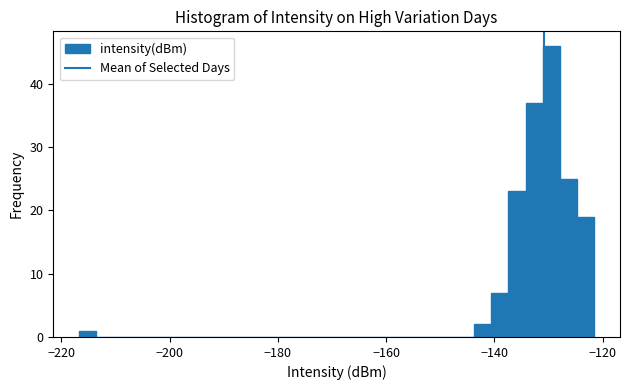

Around what value on the x-axis is the tallest bar? Give the approximate position of its centre, as read against the axis.

-130